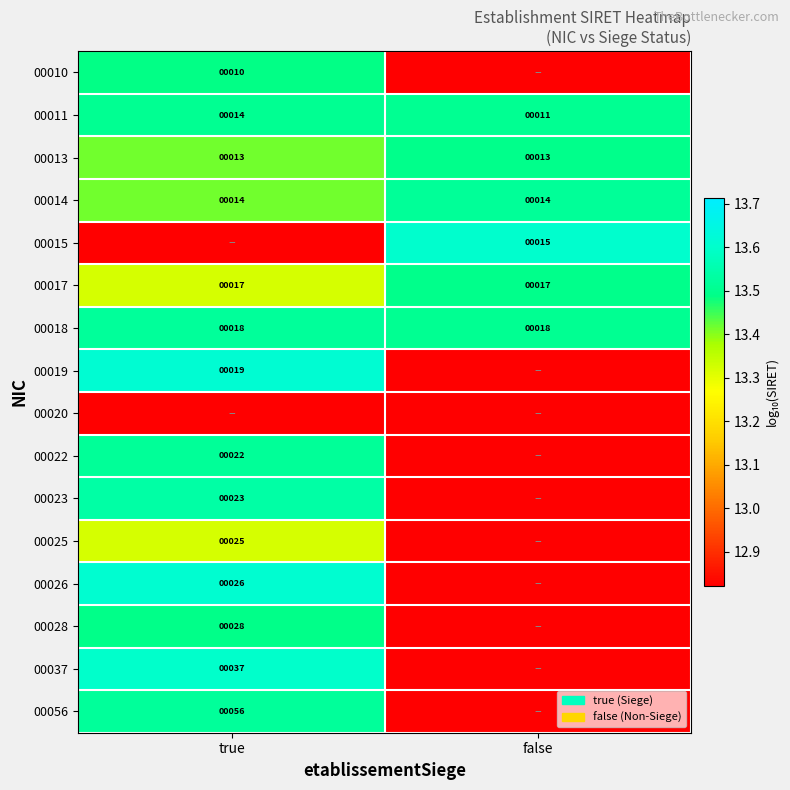

At which label is 00011 closest to 12?

false